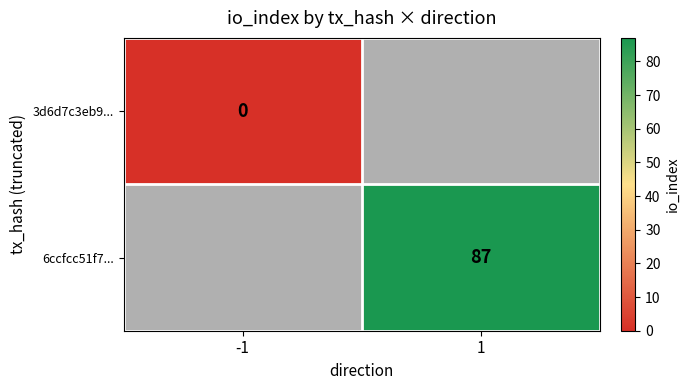

Count the number of categories in the chart.

2